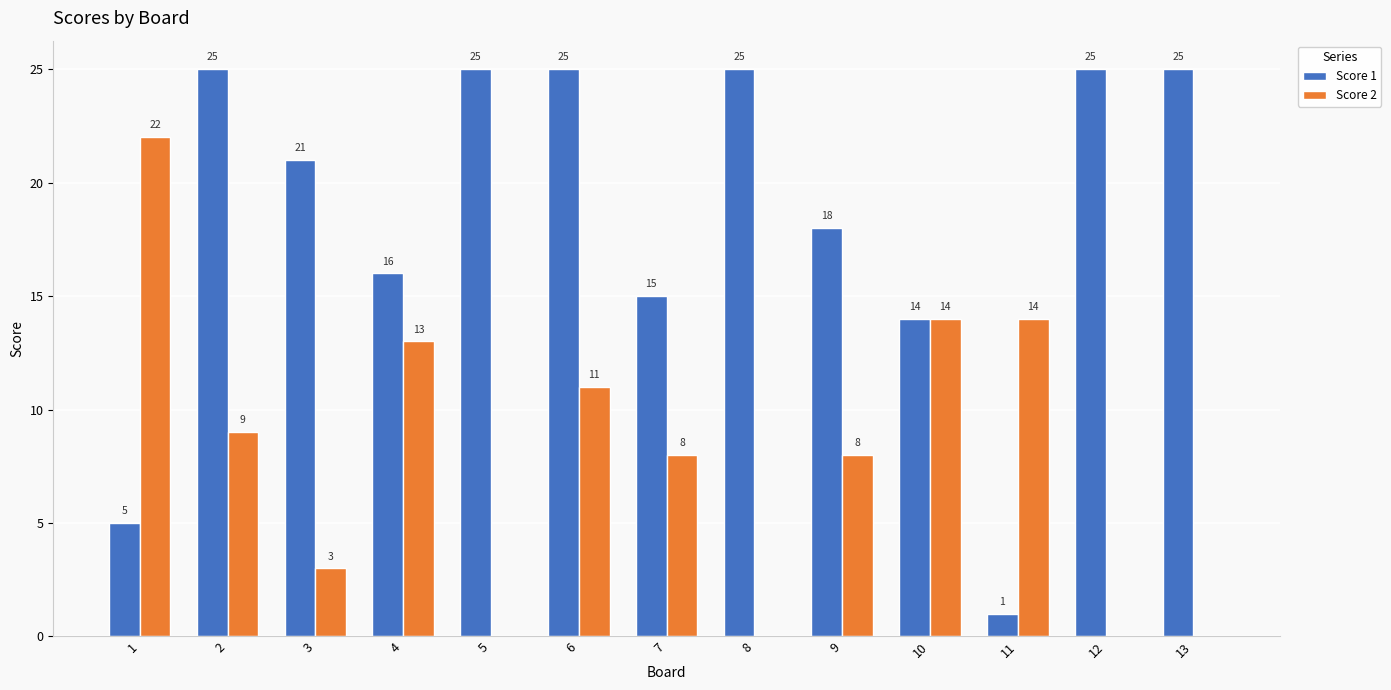

Is it true that Score 1 equals 15 at 7?

True